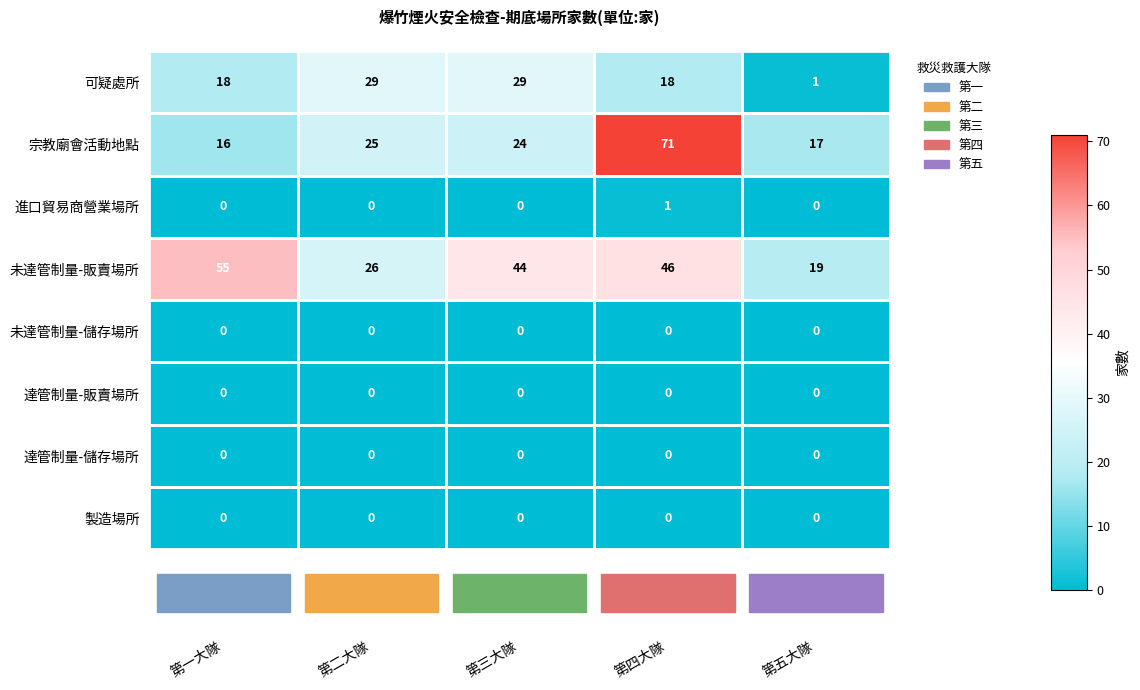

At which category is the sum across all series the highest?

第四大隊